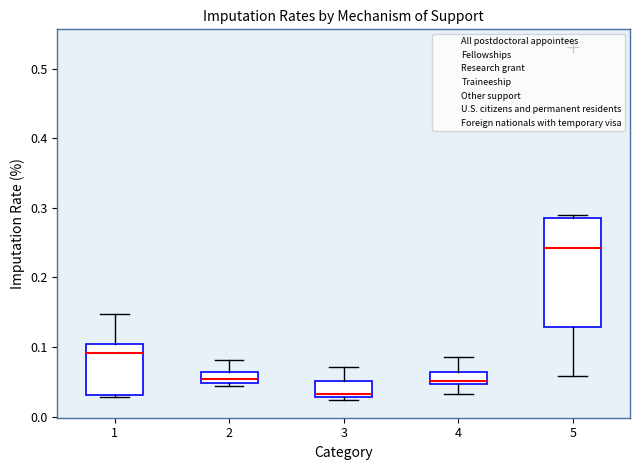

Reading left to right, transcribe this box plot: for each box, give where its median line is, the range the box spans, and where its two whiskers end, as read against the y-axis. The values are not printed on the chart, so give them approximately, as read against the axis.

1: median 0.09, box 0.03 to 0.10, whiskers 0.03 to 0.15
2: median 0.05 (inside the box), box 0.05 to 0.06, whiskers 0.04 to 0.08
3: median 0.03 (just above the box's lower edge), box 0.03 to 0.05, whiskers 0.02 to 0.07
4: median 0.05 (just above the box's lower edge), box 0.05 to 0.07, whiskers 0.03 to 0.09
5: median 0.24, box 0.13 to 0.29, whiskers 0.06 to 0.29 (just above the box's upper edge)